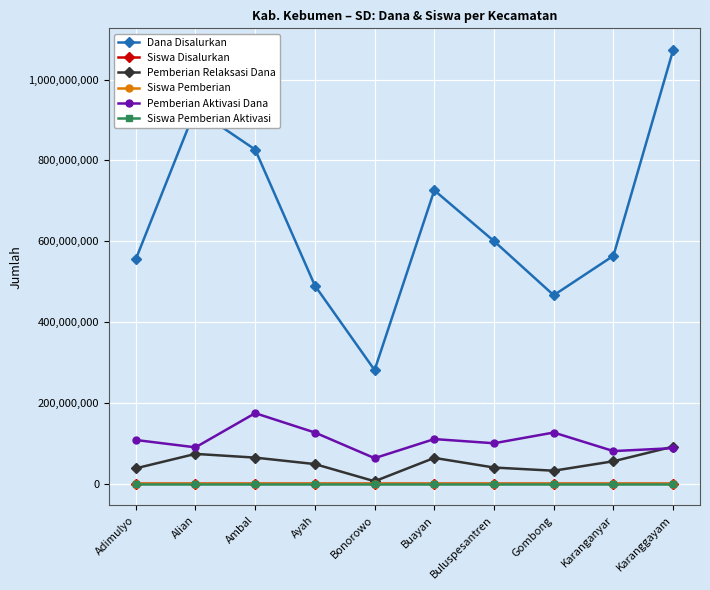

True or false: Siswa Pemberian Aktivasi has more than 0 points higher than both neighbors.

True